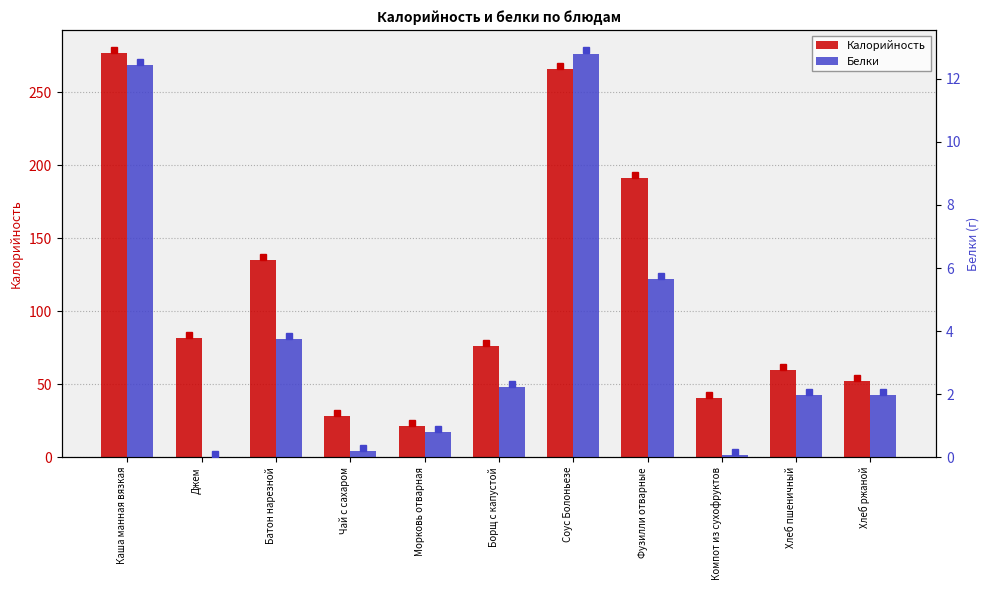

What are all the series names shown in the legend?

Калорийность, Белки